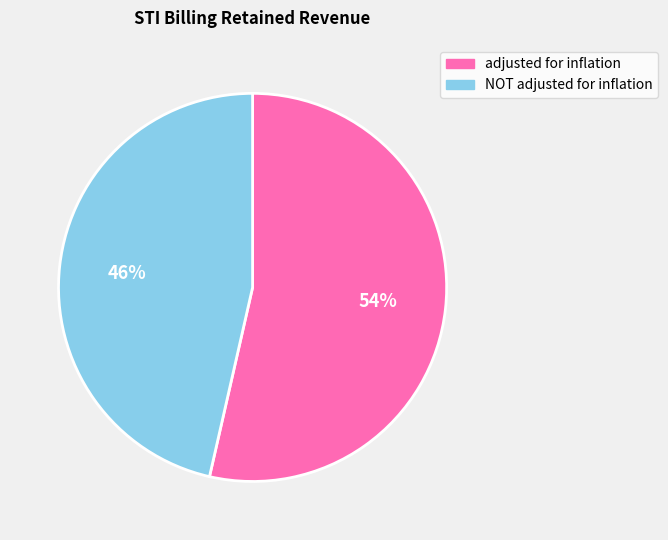

To the nearest percent, what is the average slice percentage?

50%